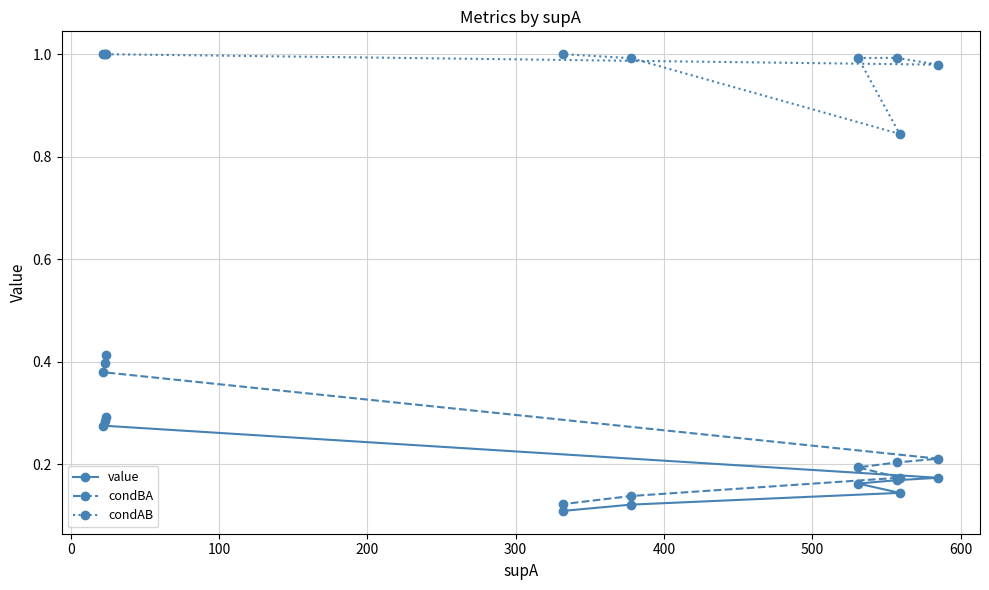

What is the maximum value shown in the chart?

1.0